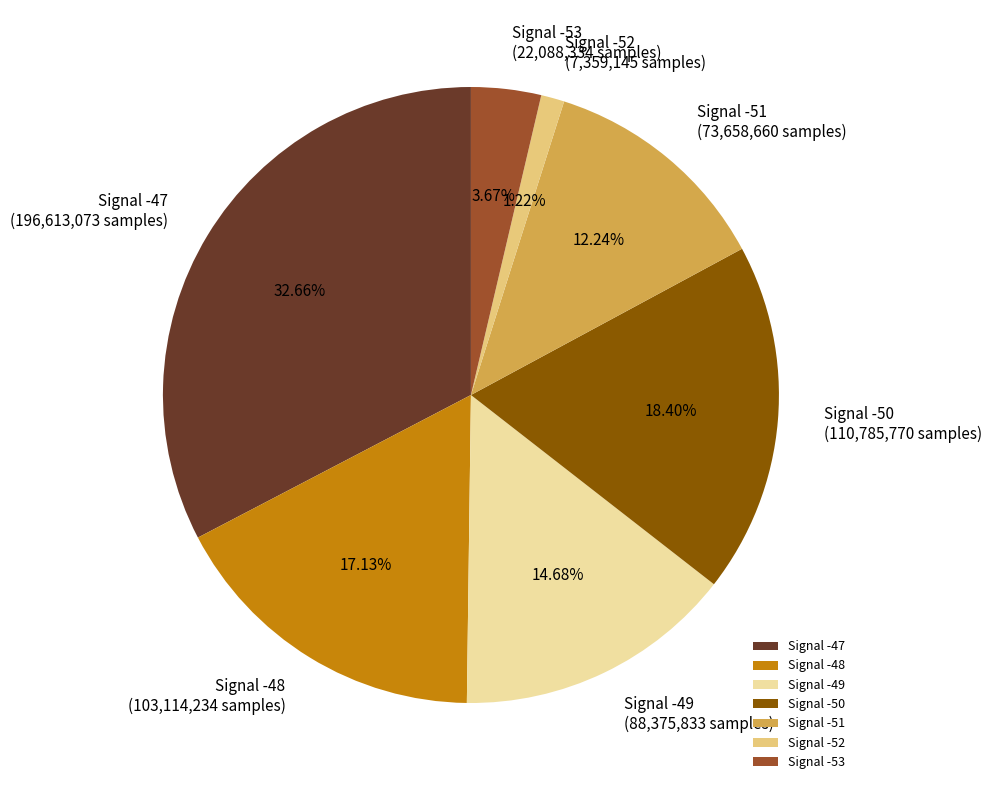

Between Signal -51 and Signal -49, which is larger?

Signal -49